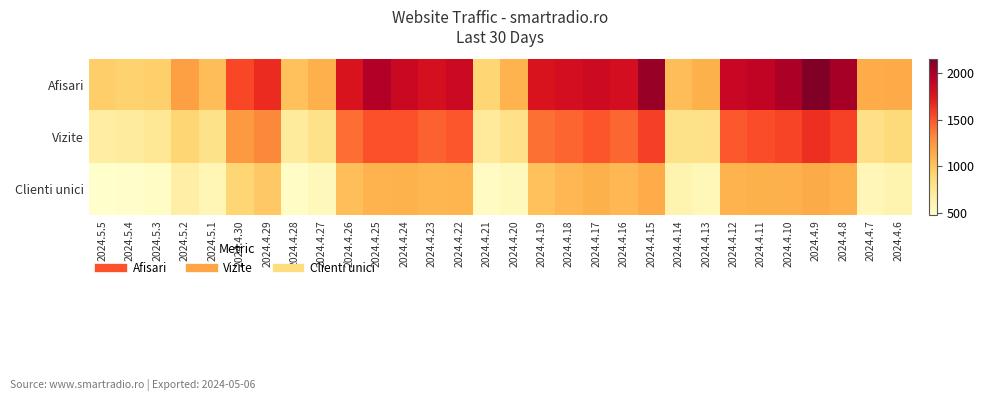

Which series has the widest spread of values?

Afisari